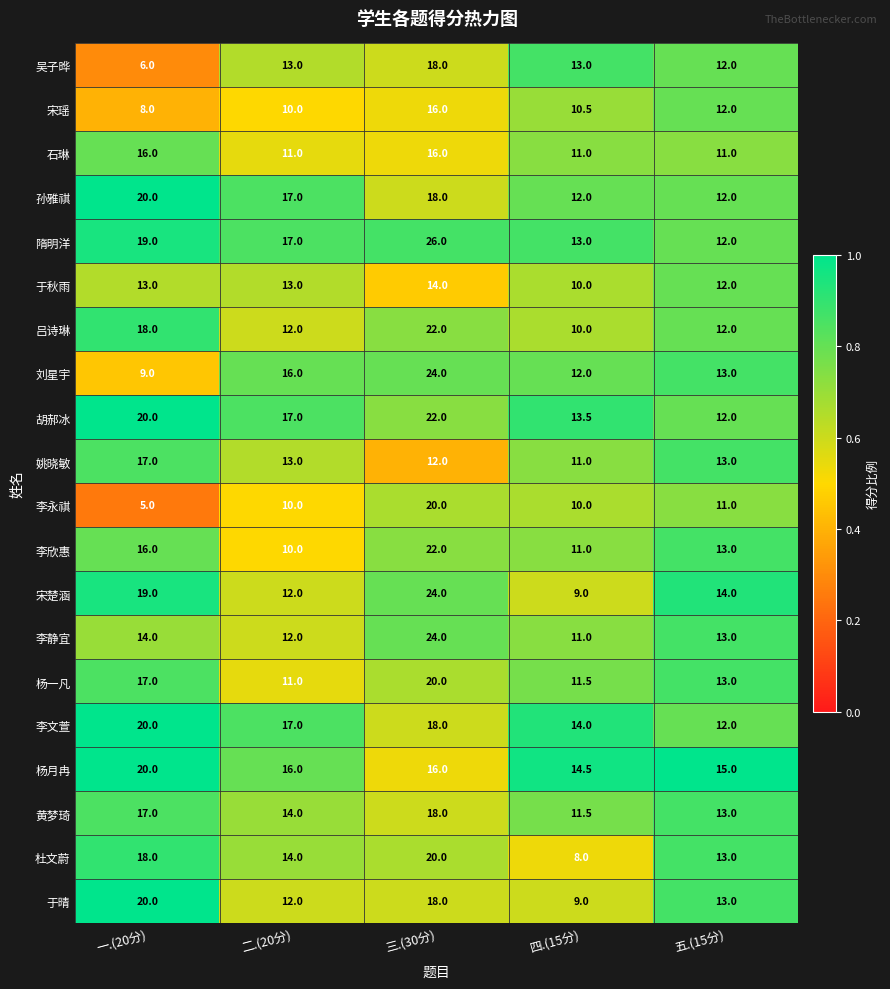

What is the spread (max minus min) of values at 三.(30分)?

14.0